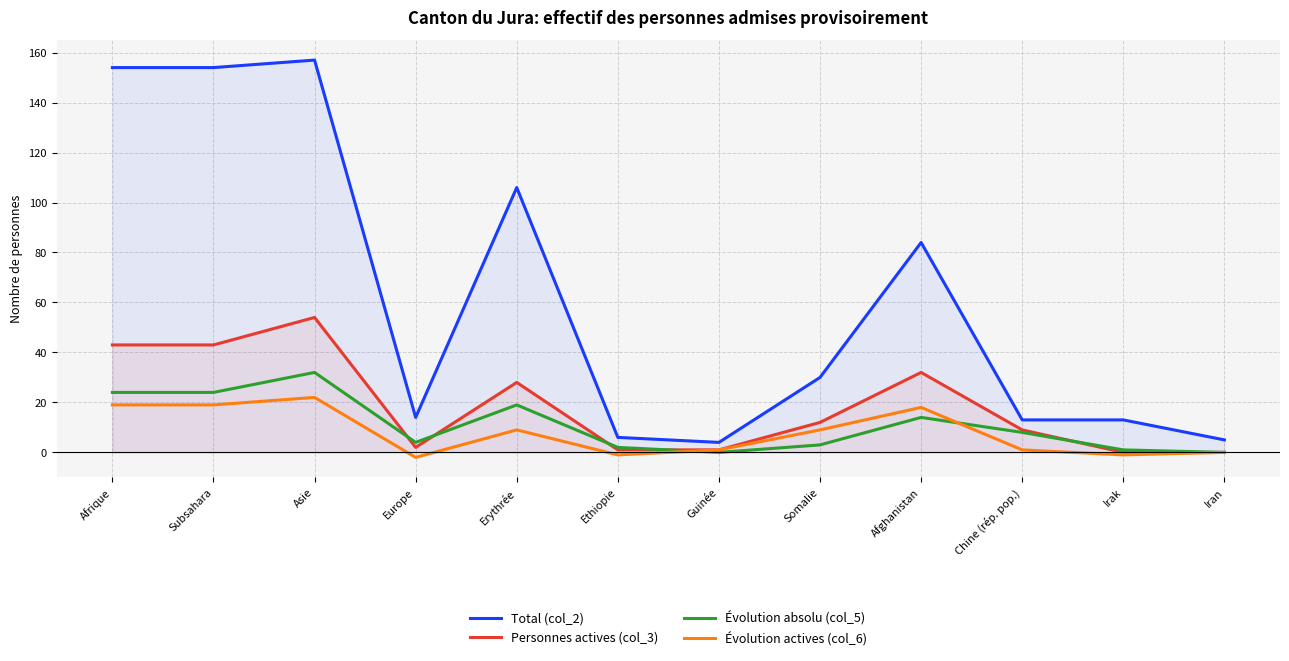

What is the difference between the maximum and second lowest values in the Évolution absolu (col_5) series?

32